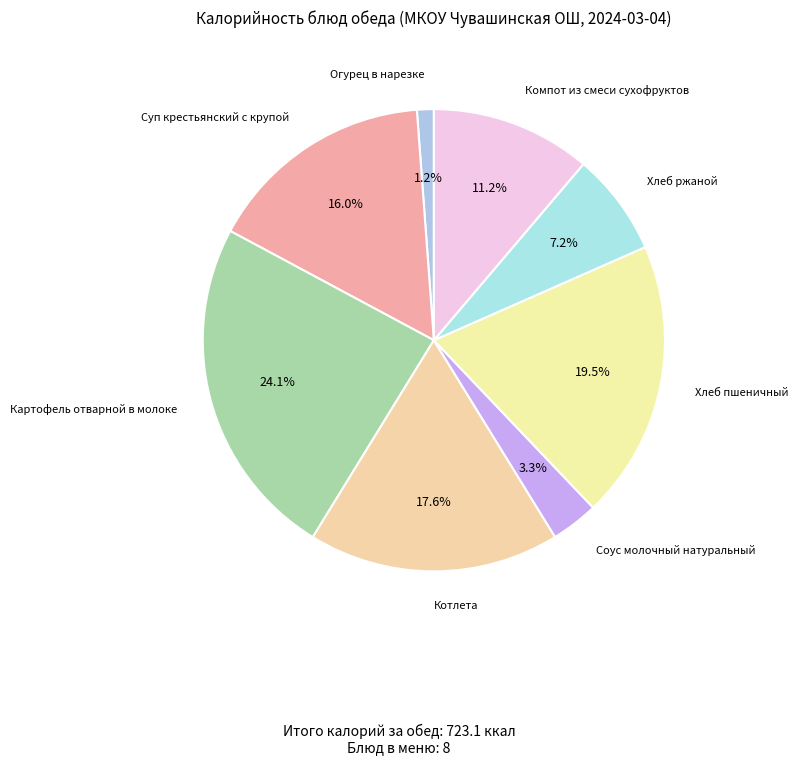

Count the number of slices in the pie.

8